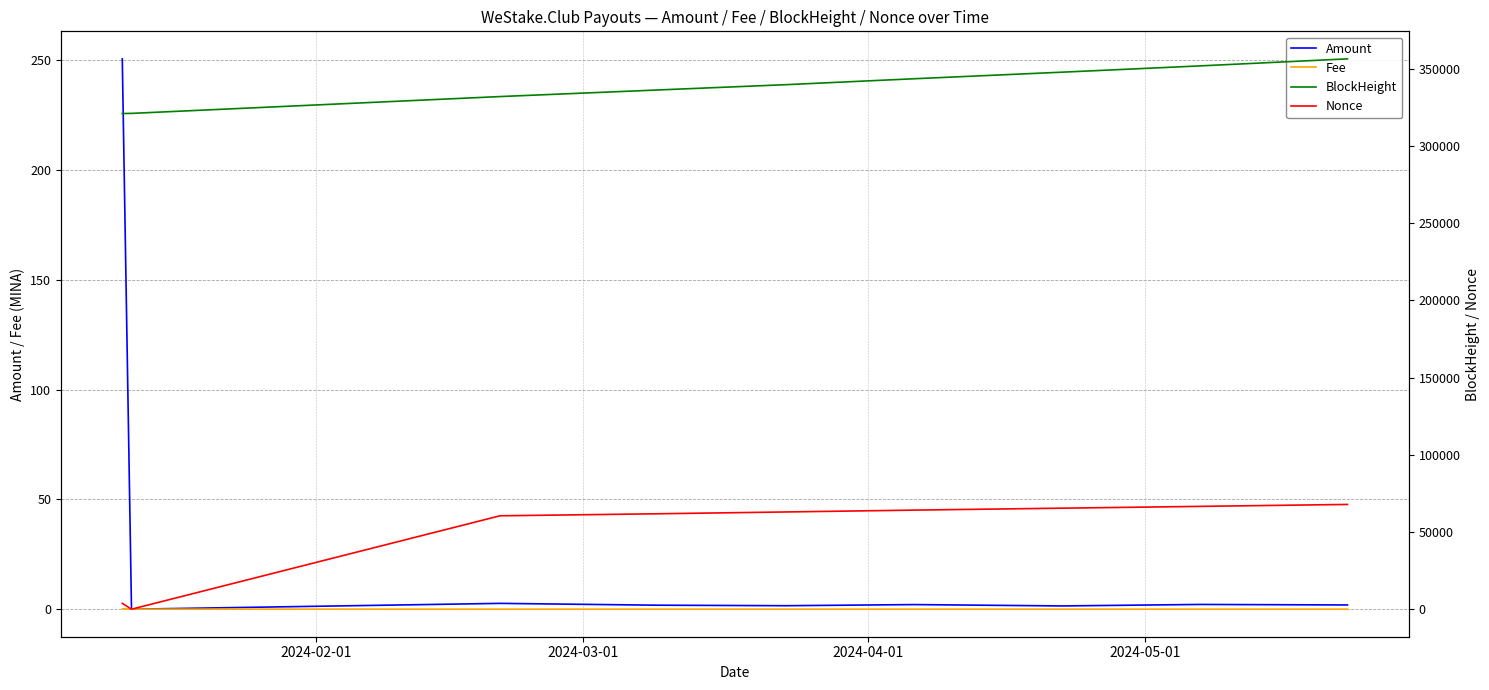

Which series has the widest spread of values?

Nonce